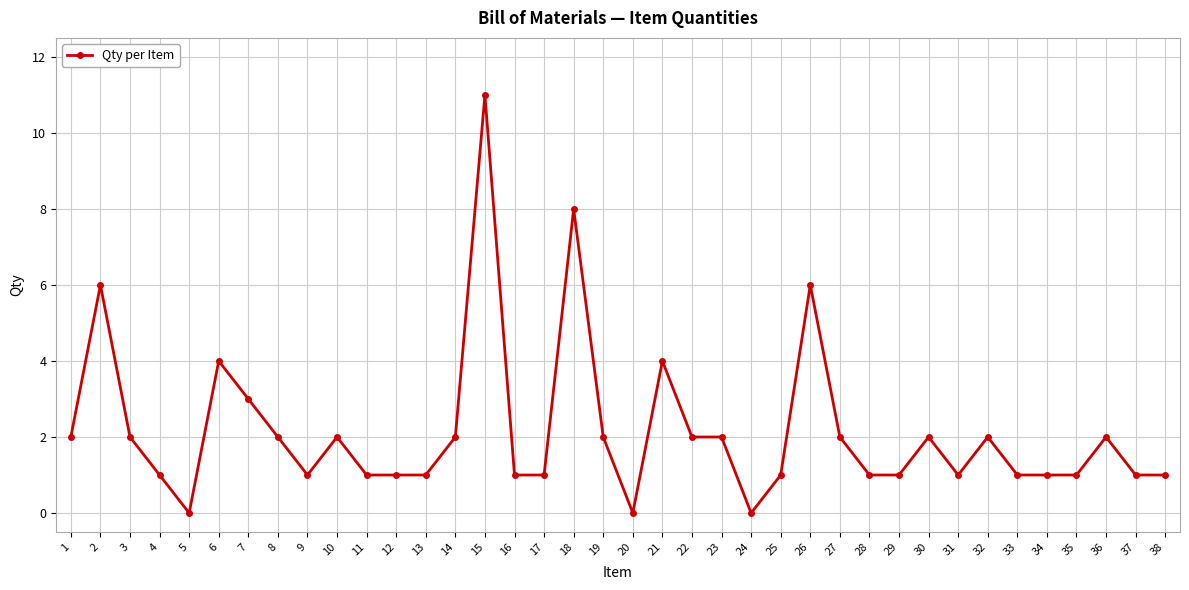

Which category has the highest value across all series?

15